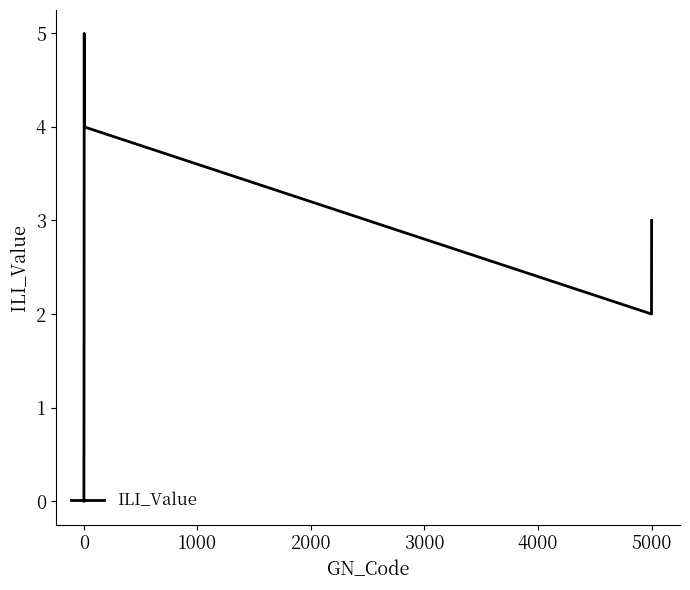

How many interior local peaks (higher than both neighbors) does the data have?

1